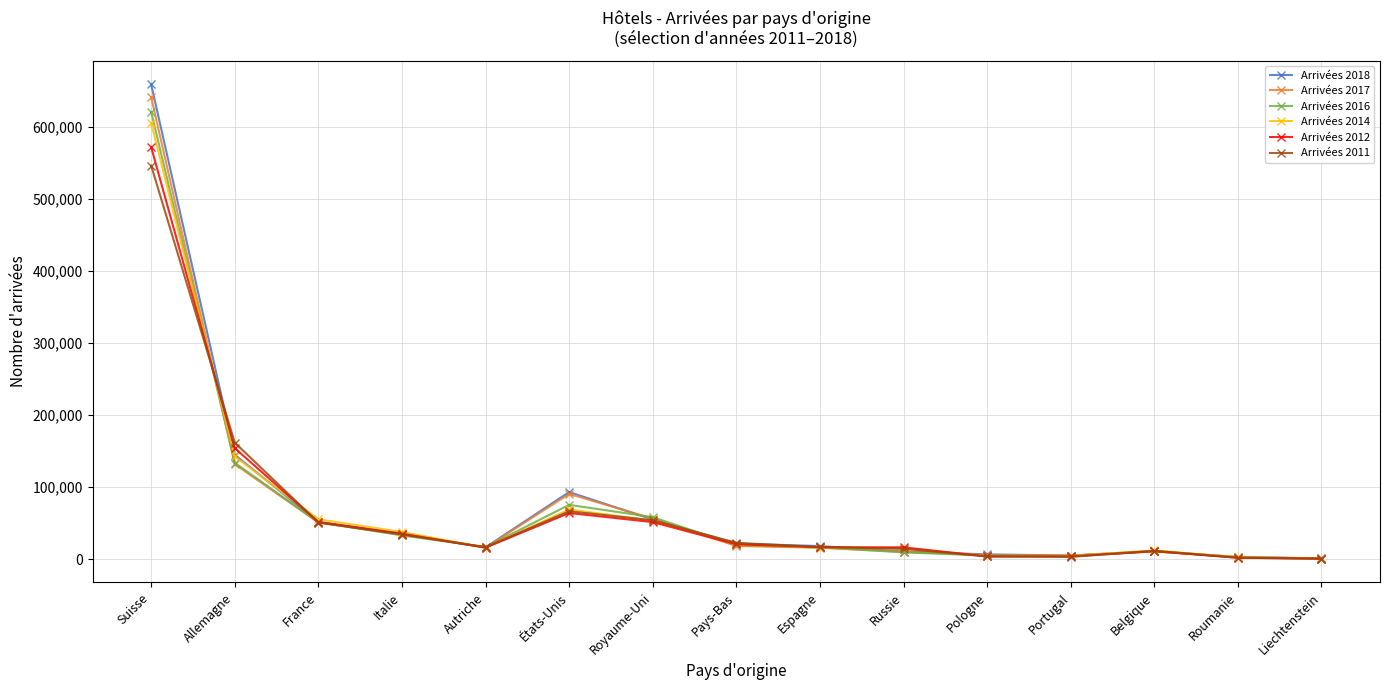

Where do Arrivées 2012 and Arrivées 2017 first cross each other?

Suisse and Allemagne